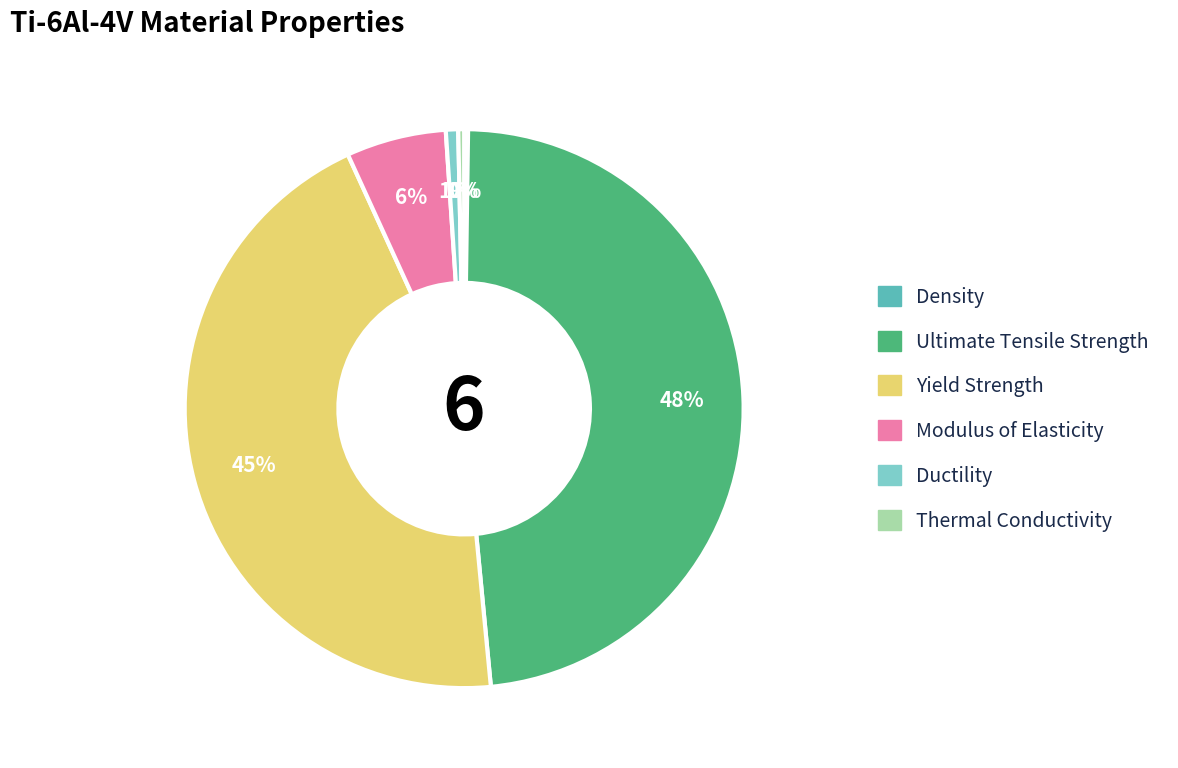

True or false: Ultimate Tensile Strength accounts for 48% of the total.

True